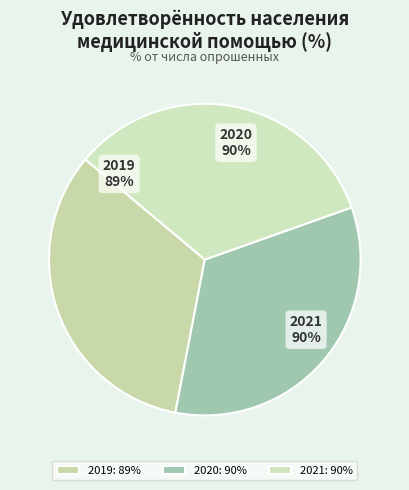

What is the smallest slice in the pie chart?

2019